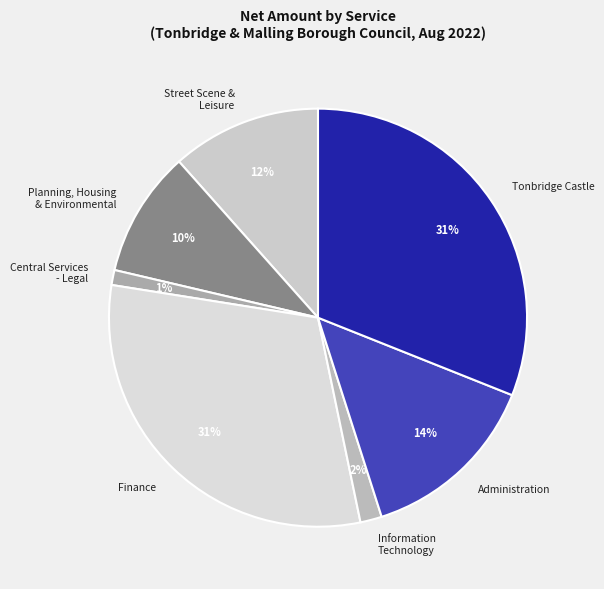

Which slice is the smallest?

Central Services - Legal